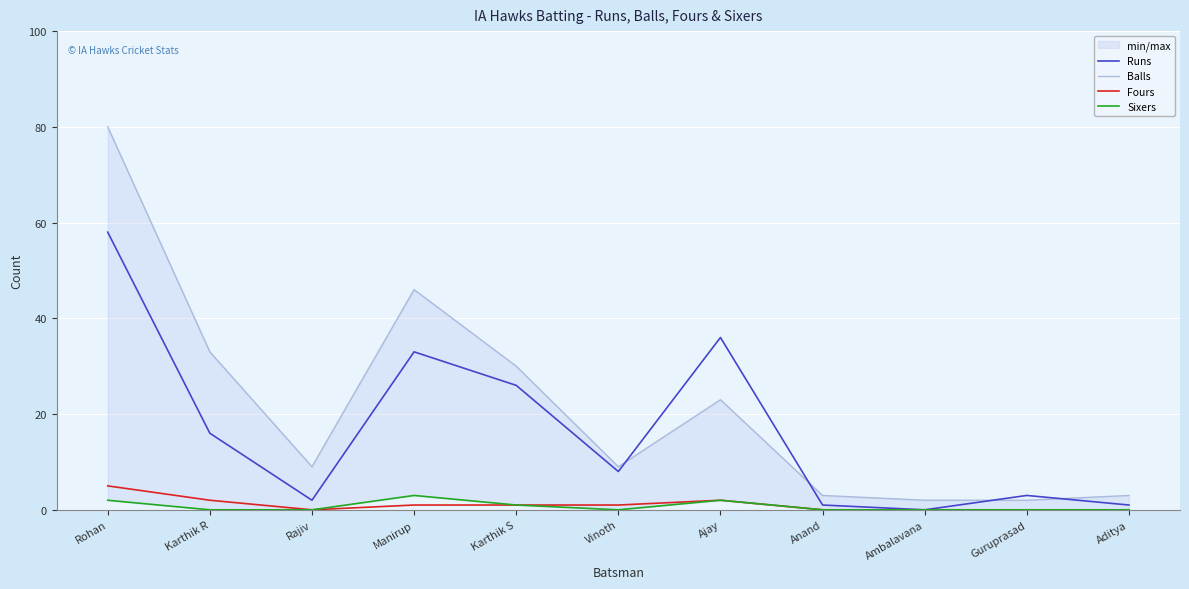

What is the difference between the Balls values at Karthik S and Ajay?

7